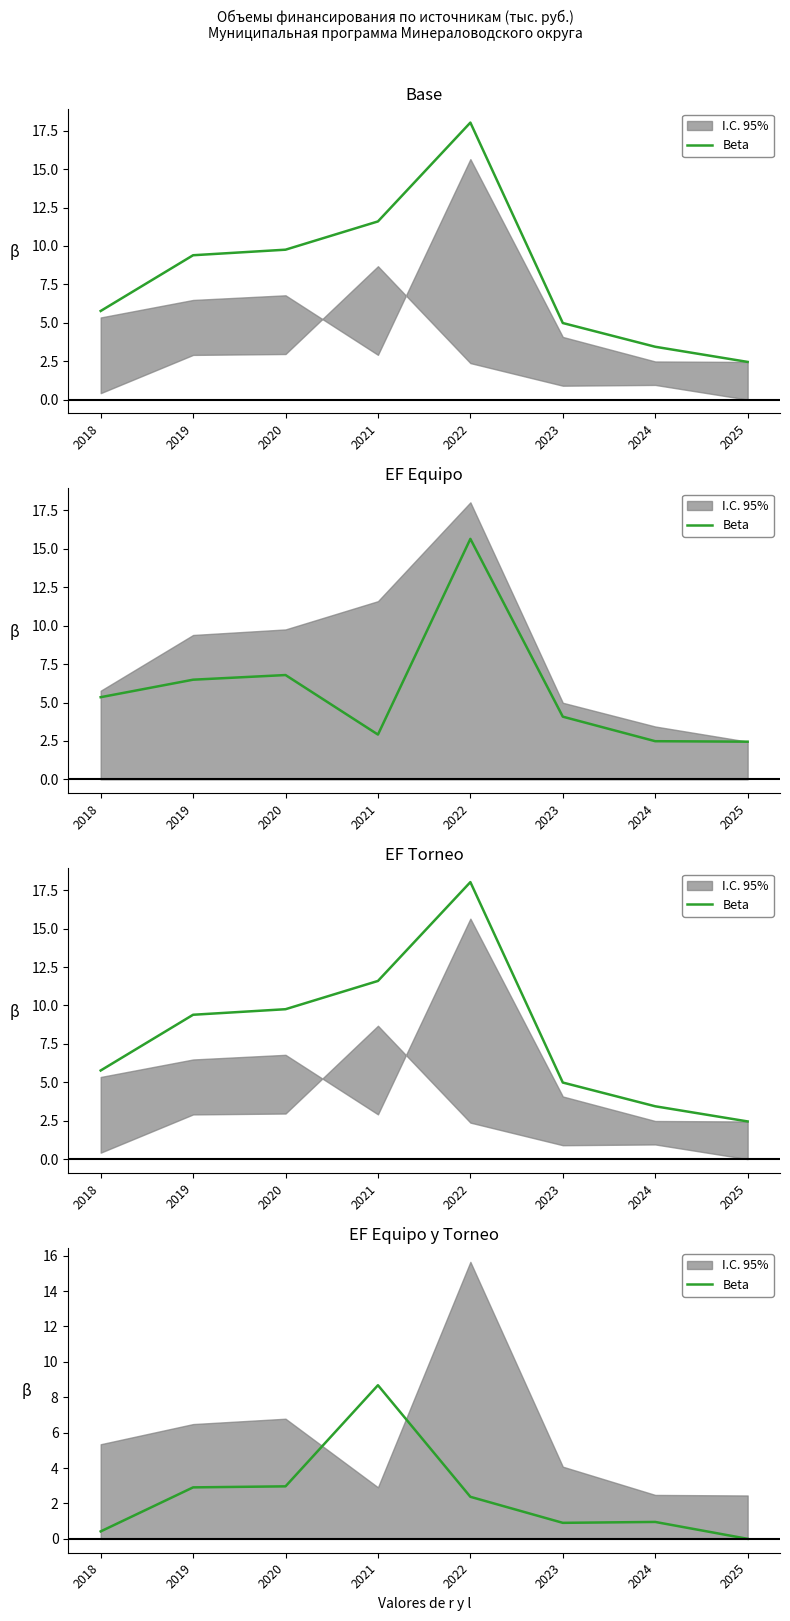

How many categories are shown in the chart?

8